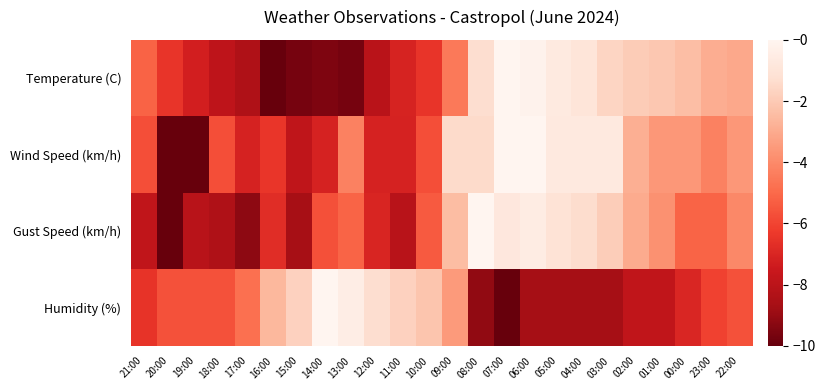

Count the number of categories in the chart.

24